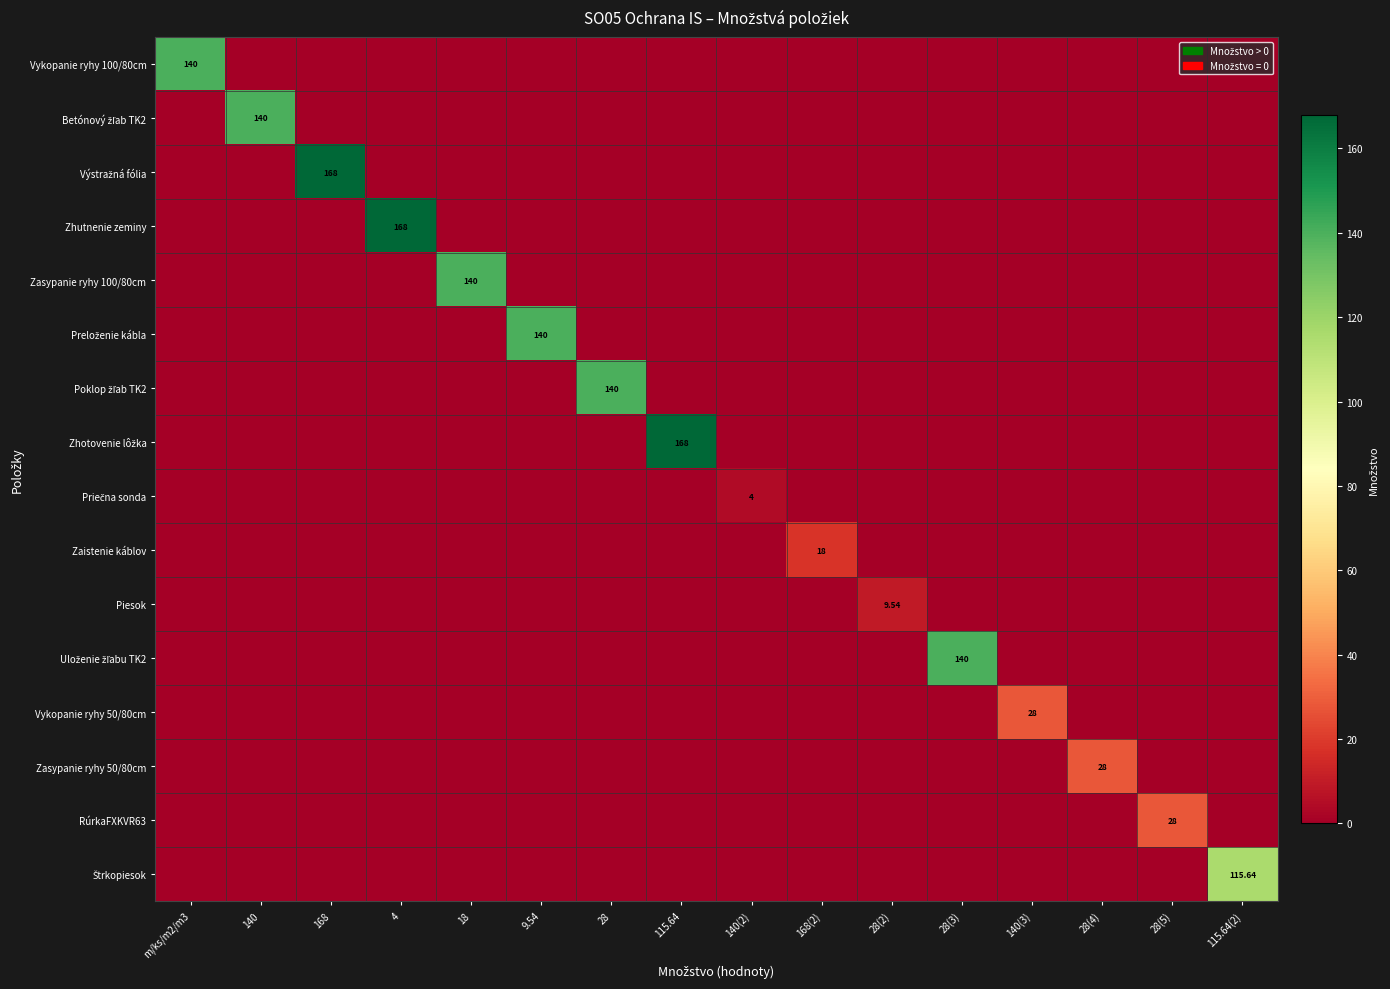

True or false: Zasypanie ryhy 50/80cm has a value of -14.0 at 18.

False